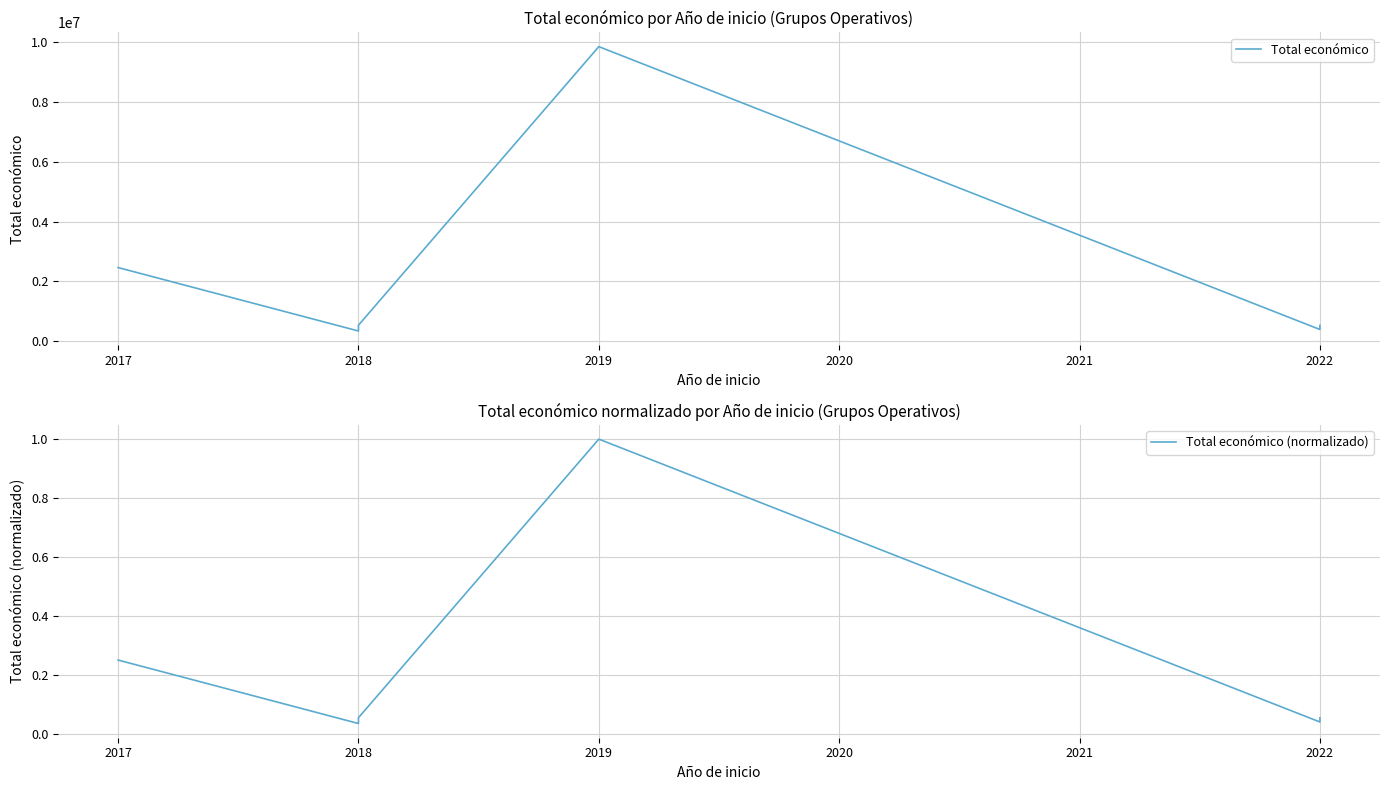

What is the value of the Total económico point at the 6th from the left?

533449.0